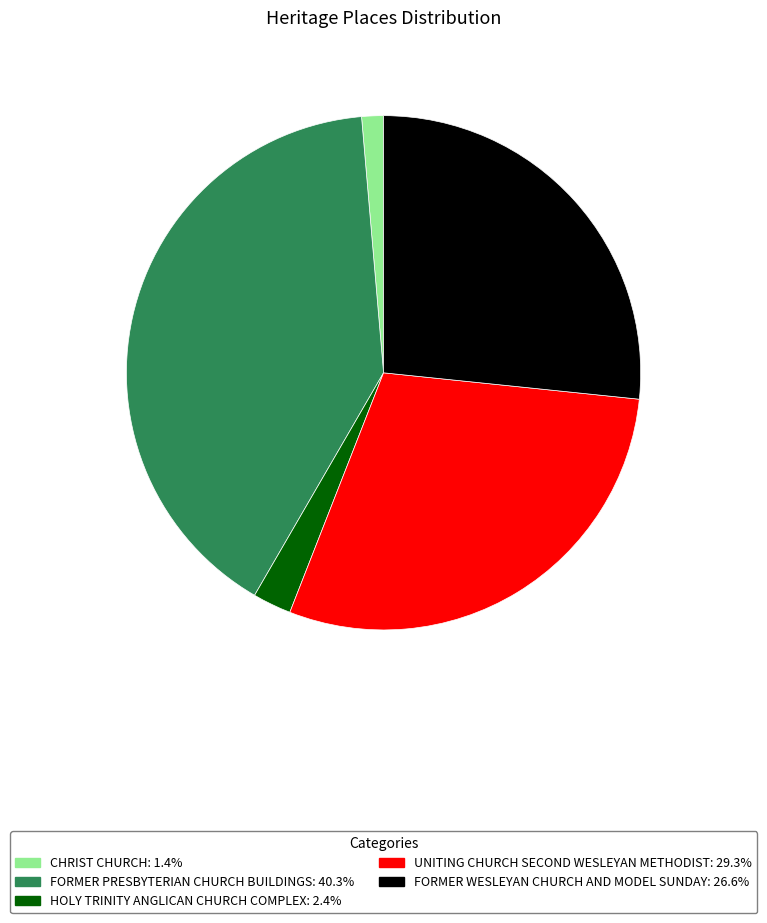

Which category has the smallest portion of the pie?

CHRIST CHURCH